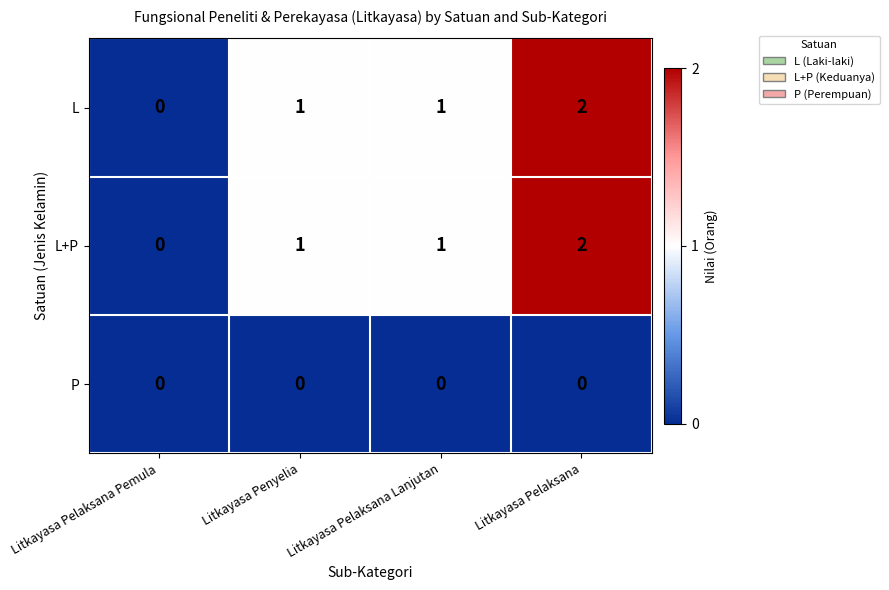

Reading left to right, list all the values displayed in this chart.

L: Litkayasa Pelaksana Pemula=0	Litkayasa Penyelia=1	Litkayasa Pelaksana Lanjutan=1	Litkayasa Pelaksana=2
L+P: Litkayasa Pelaksana Pemula=0	Litkayasa Penyelia=1	Litkayasa Pelaksana Lanjutan=1	Litkayasa Pelaksana=2
P: Litkayasa Pelaksana Pemula=0	Litkayasa Penyelia=0	Litkayasa Pelaksana Lanjutan=0	Litkayasa Pelaksana=0